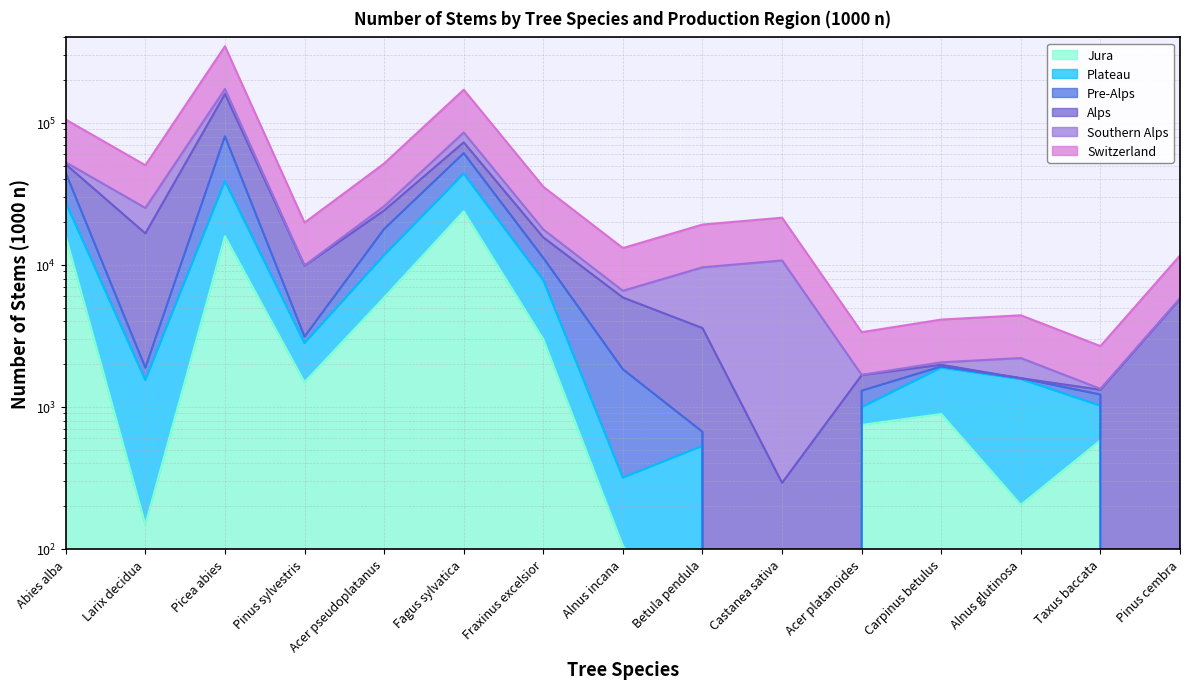

What is the value of the Switzerland point at the 12th from the left?

4114